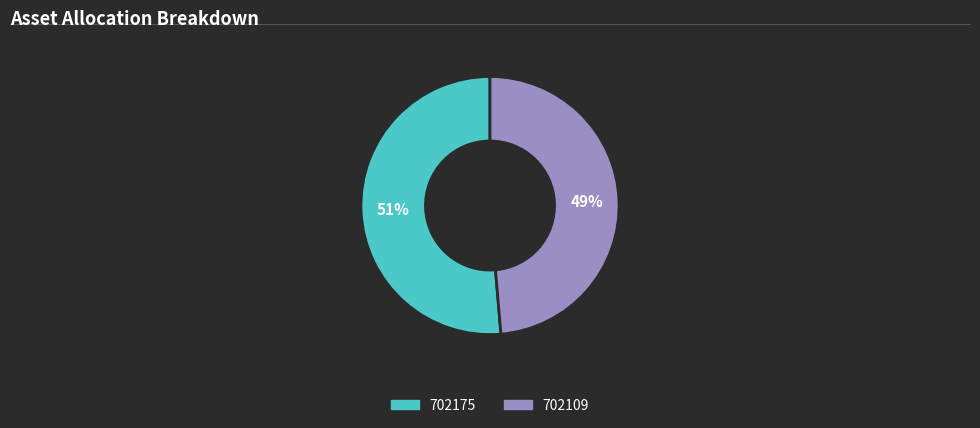

Between 702109 and 702175, which is larger?

702175